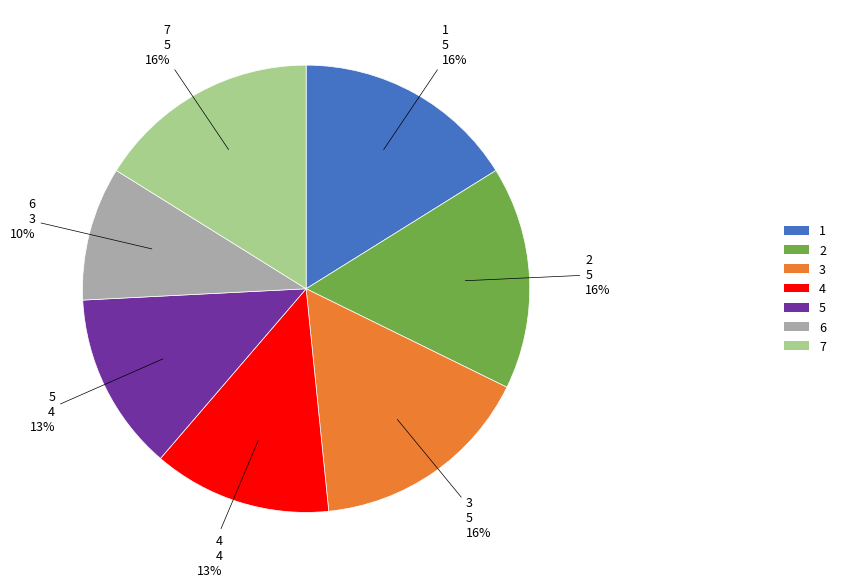

The 4 slice represents 1% of the pie. True or false?

False